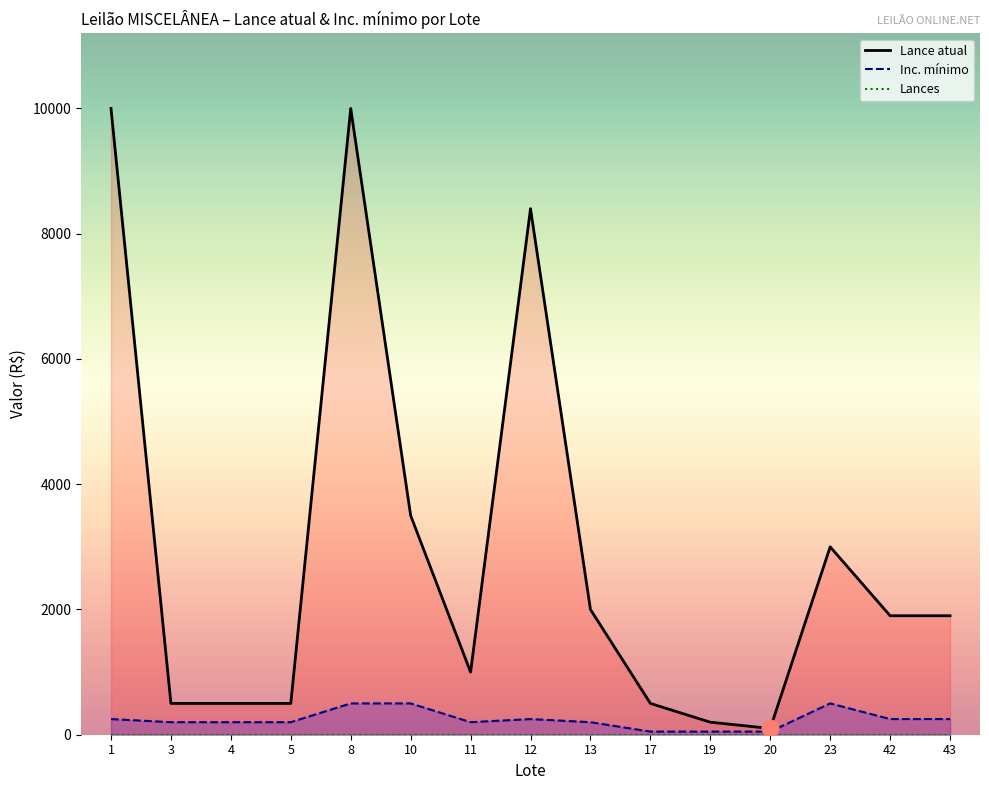

At which label does Lances reach its peak?

1